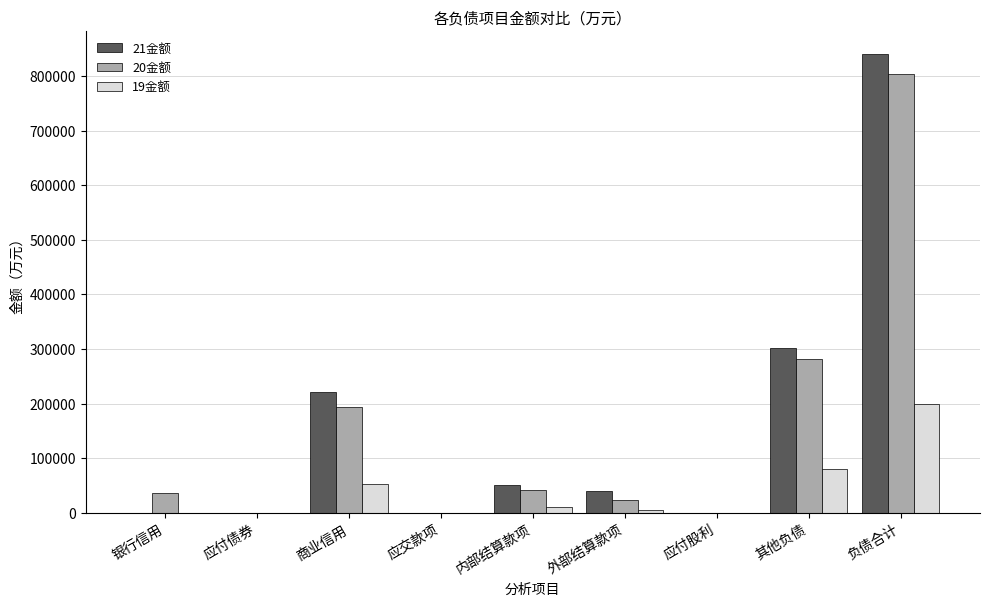

Where is 20金额 nearest to the value 401326?

其他负债